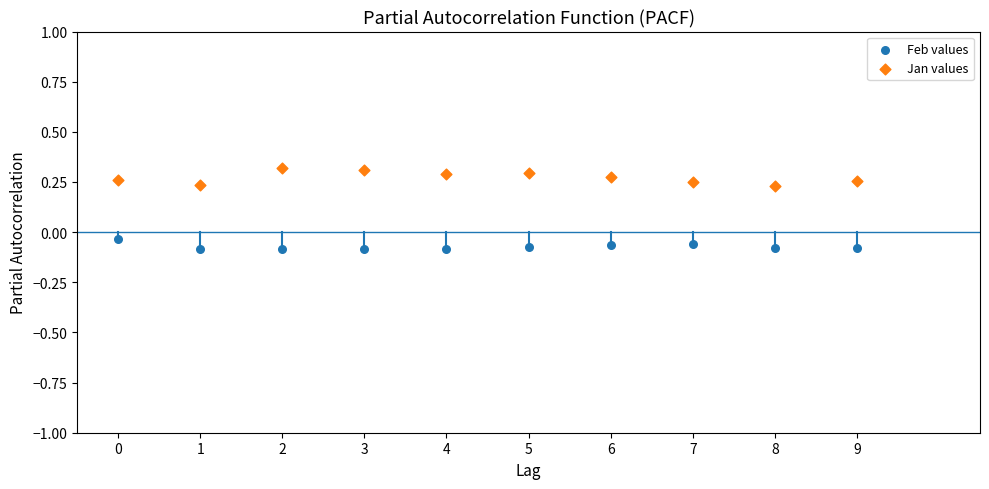

Which series reaches the maximum Y coordinate?

Jan values